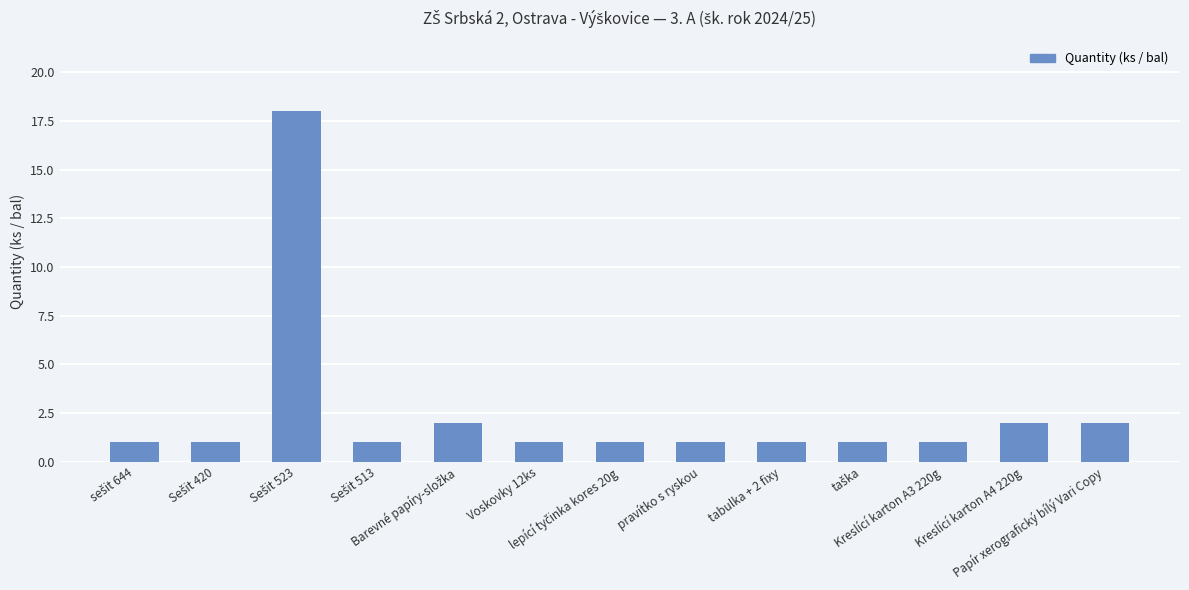

What is the smallest value displayed?

1